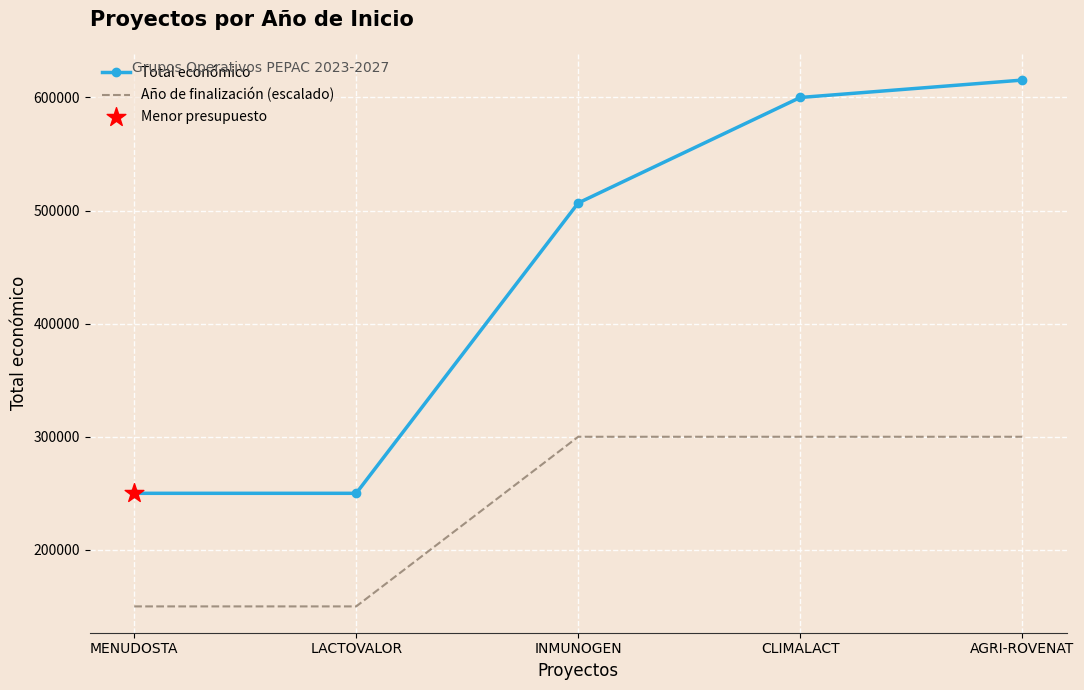

At how many categories does at least one series exceed 466883?

3